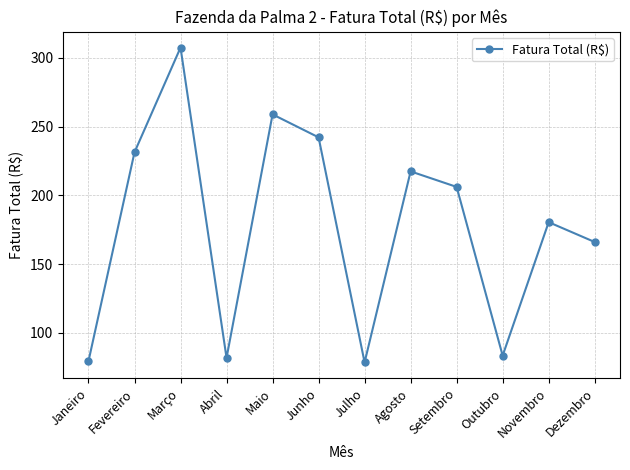

Between Setembro and Agosto, which is larger?

Agosto